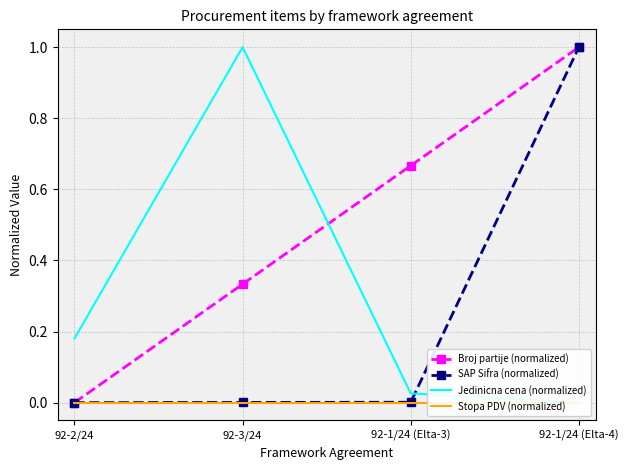

True or false: Jedinicna cena (normalized) and Stopa PDV (normalized) cross at least once.

False